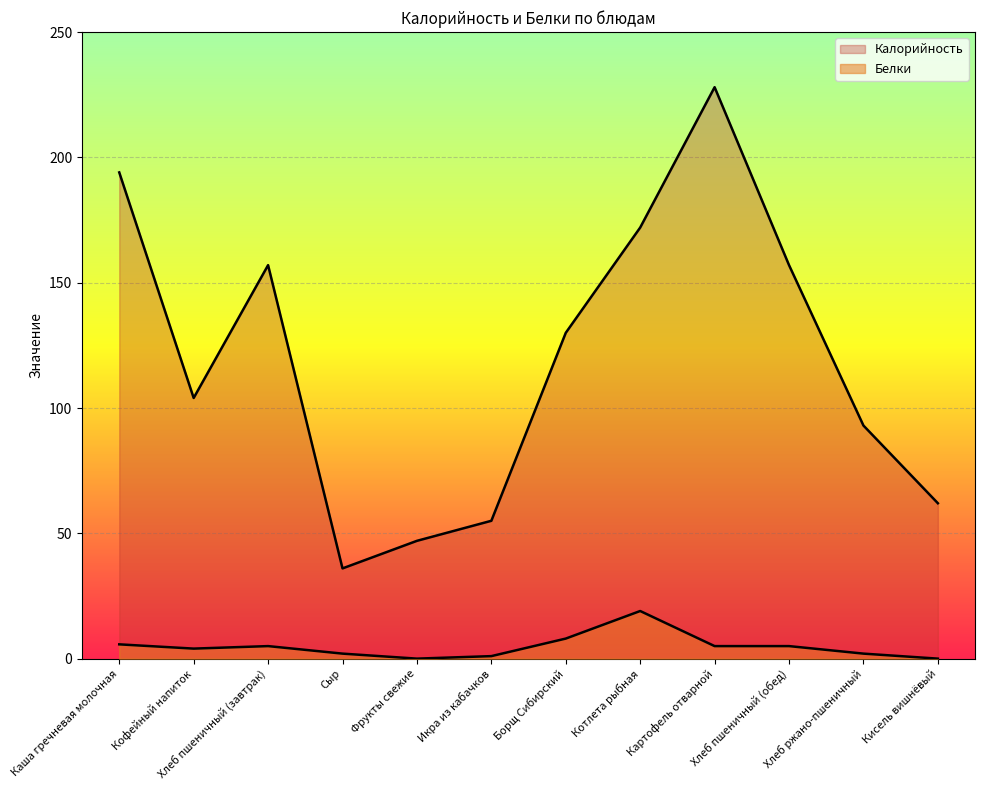

Between Кофейный напиток and Хлеб пшеничный (обед), which is larger?

Хлеб пшеничный (обед)